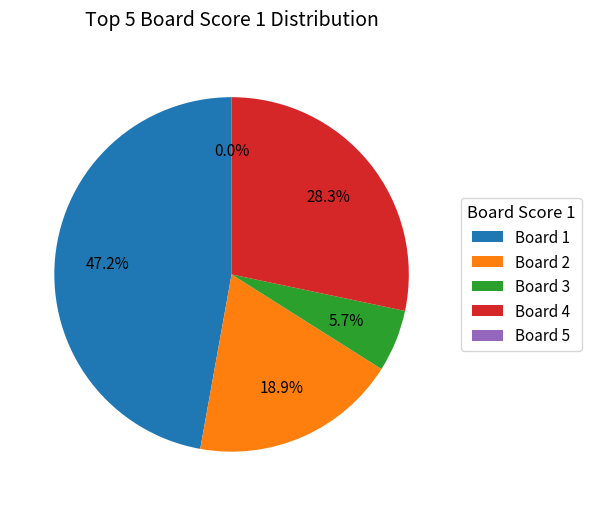

Approximately how many times larger is the value at Board 3 compared to Board 4?

0.2